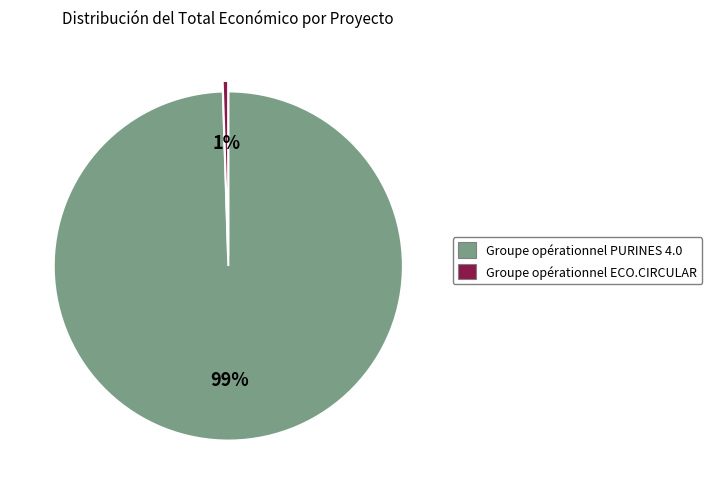

Combined, do Groupe opérationnel PURINES 4.0 and Groupe opérationnel ECO.CIRCULAR account for over 50%?

Yes